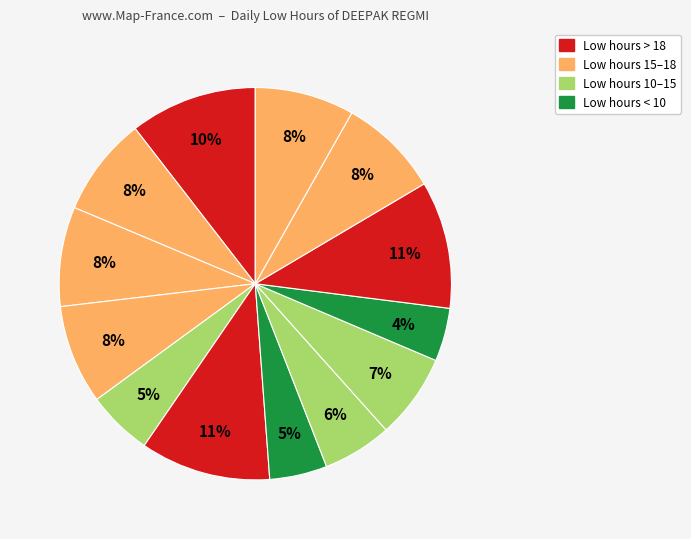

Count the number of slices in the pie.

13